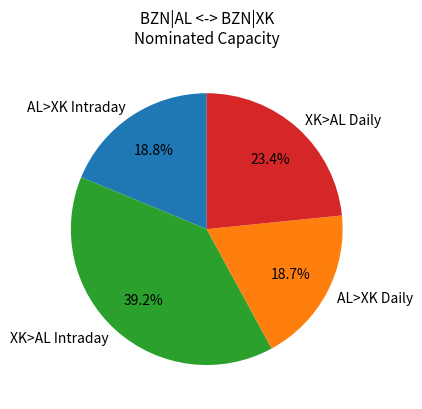

Approximately how many times larger is the value at XK>AL Daily compared to AL>XK Daily?

1.3